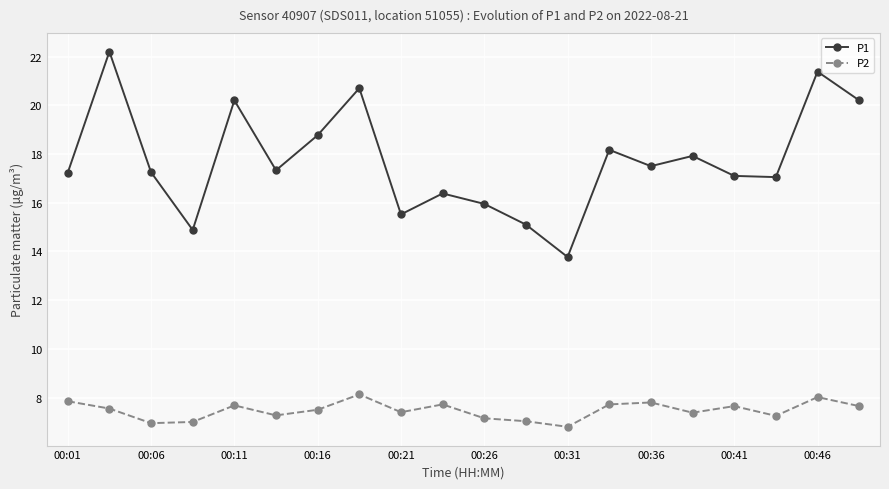

Rank the series by their average value, from lowest to highest.

P2, P1